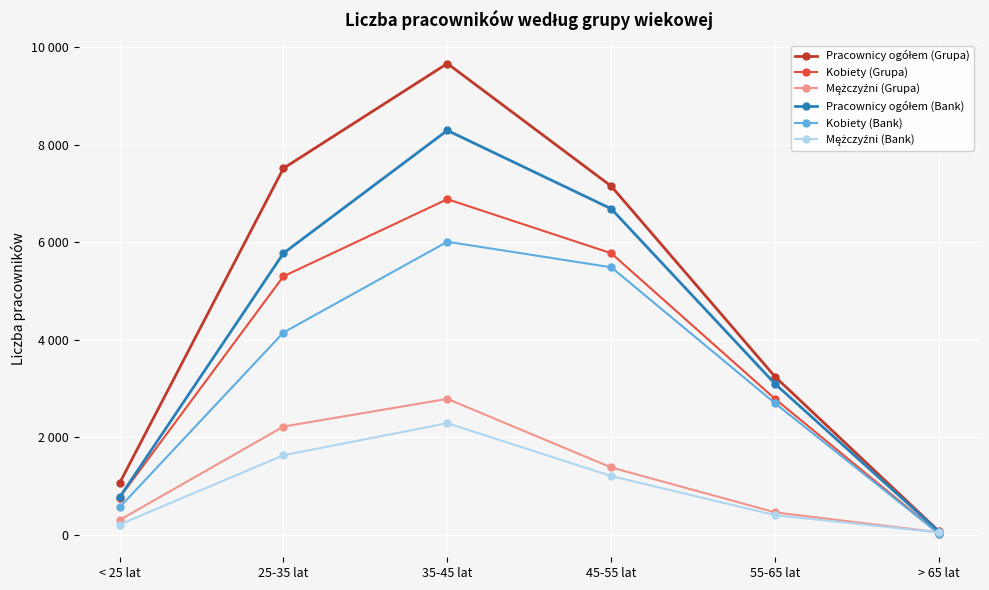

What is the minimum value for Kobiety (Bank)?

16